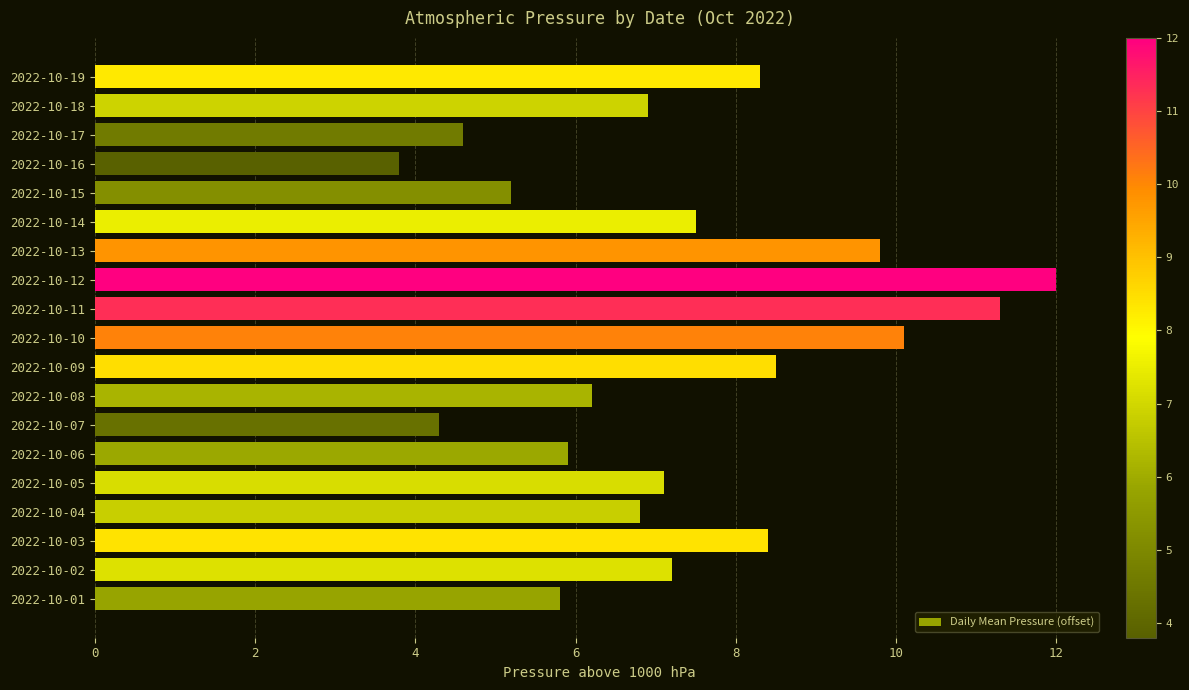

What is the difference between the second highest and minimum values?

7.5